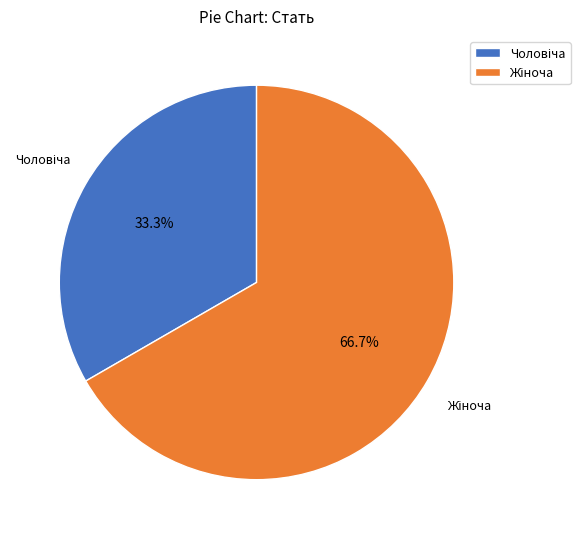

Count the number of slices in the pie.

2